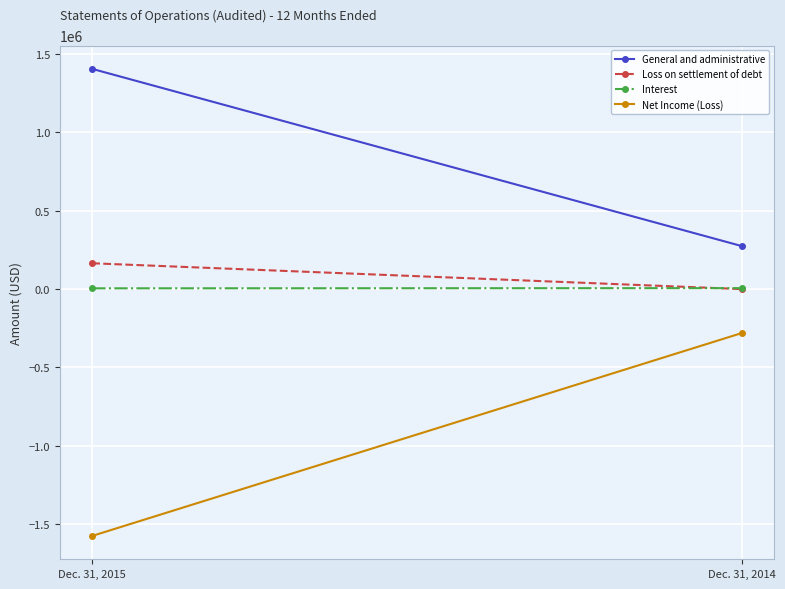

What is the minimum value shown in the chart?

-1575358